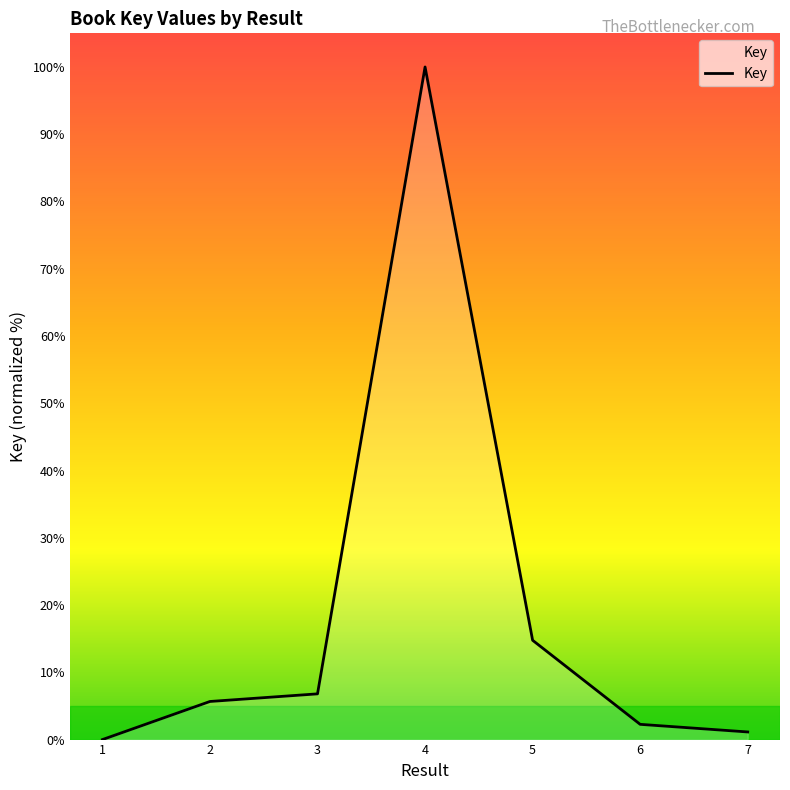

What is the change in value from 1 to 4?

+100.0